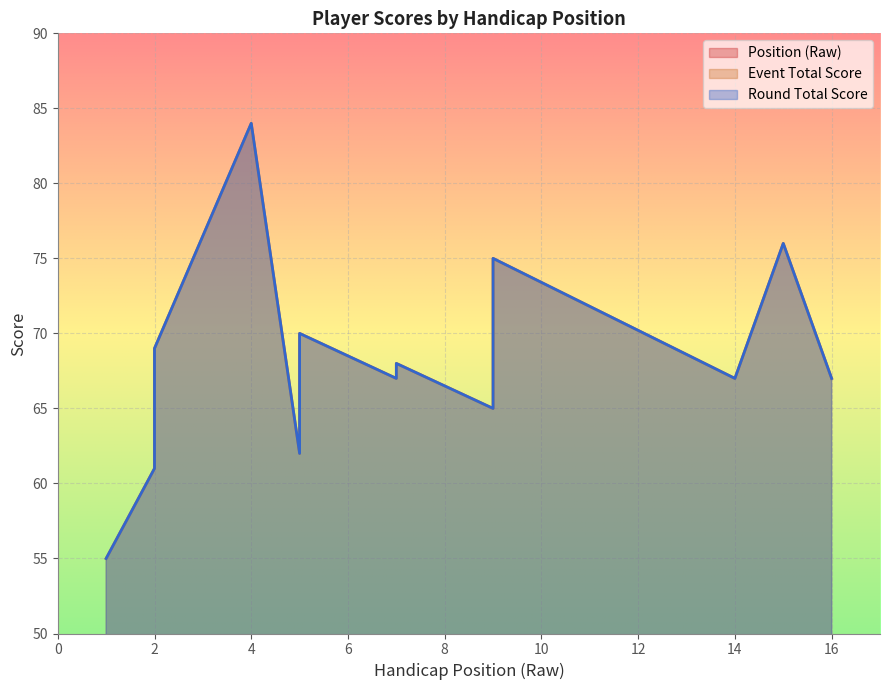

Where is the first local maximum for position_raw?

4